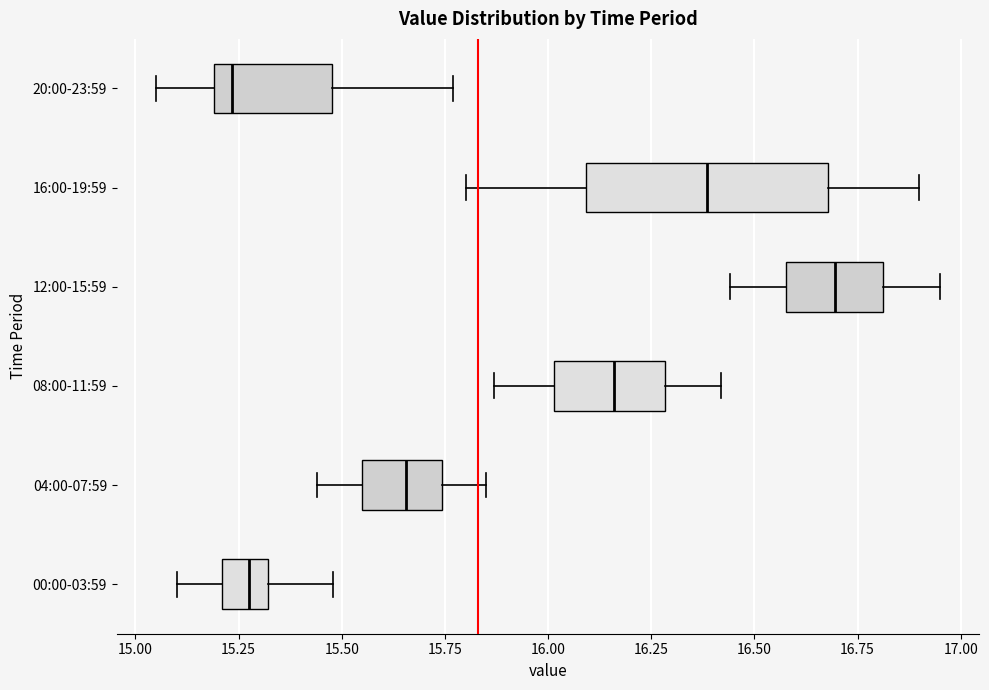

Where does the median line of the box for 20:00-23:59 sit on the x-axis? The values are not printed on the chart, so give them approximately, as read against the axis.

15.25